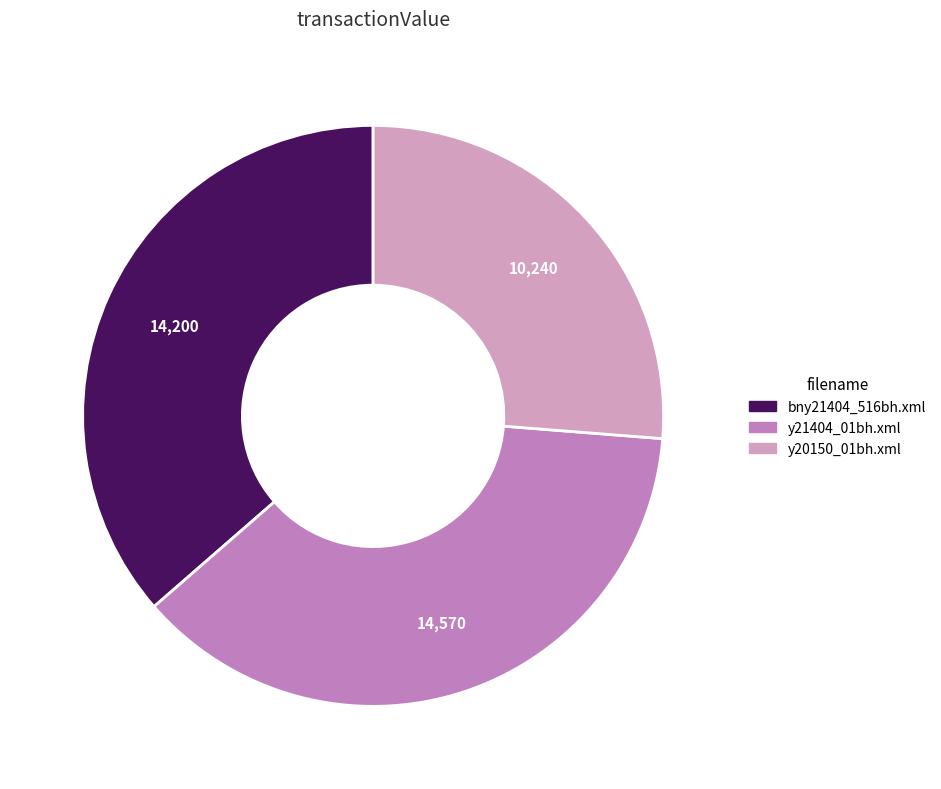

Does any single category account for the majority?

No